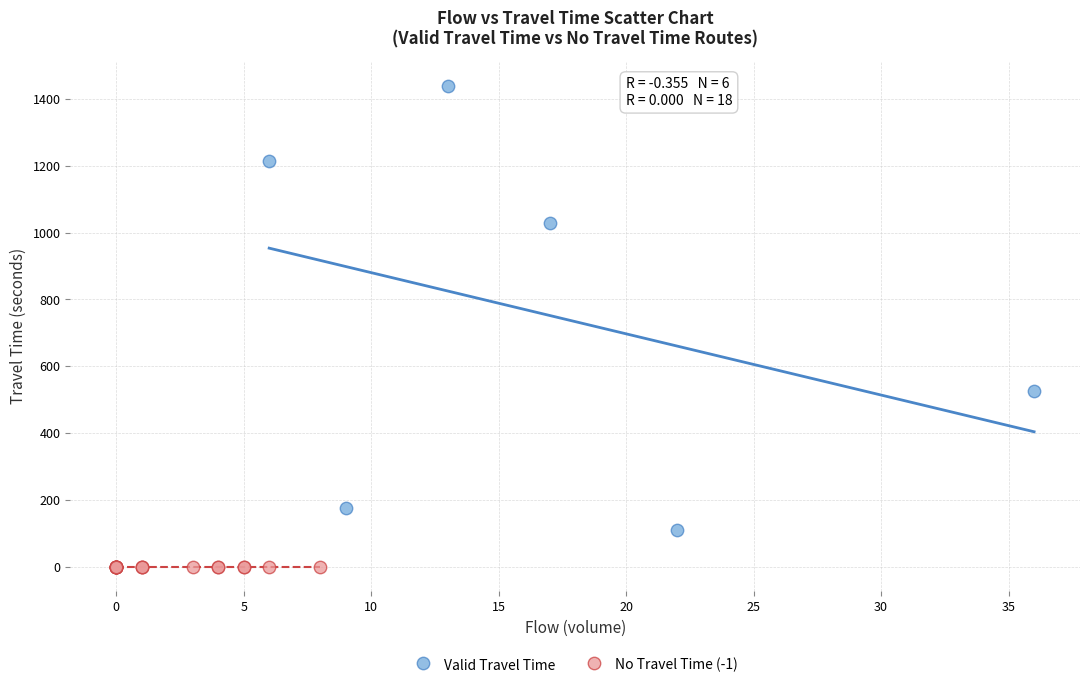

Which series contains the highest Y value?

Valid Travel Time